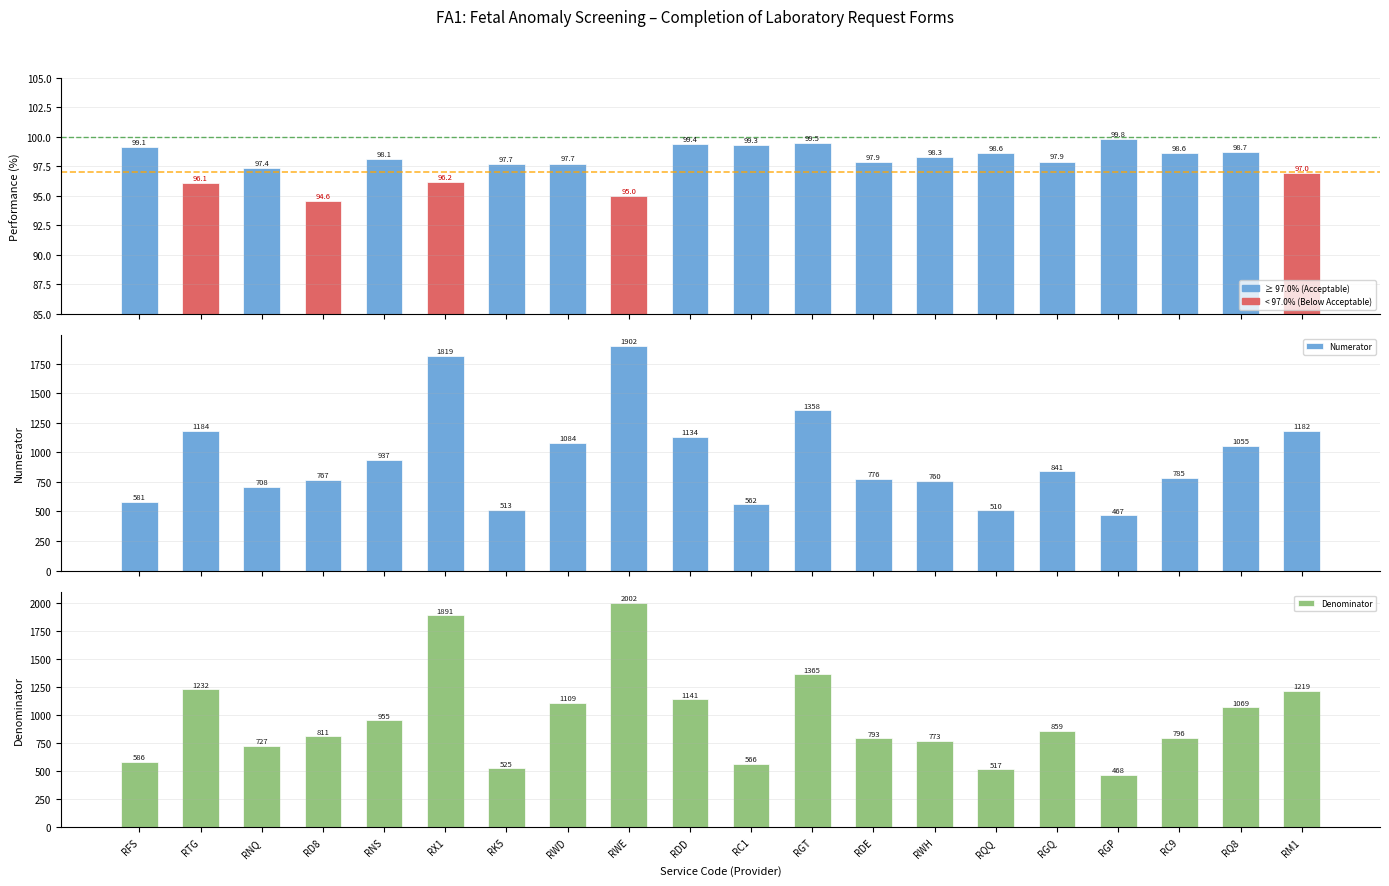

What is the difference between the maximum and minimum values in the Numerator series?

1435.0